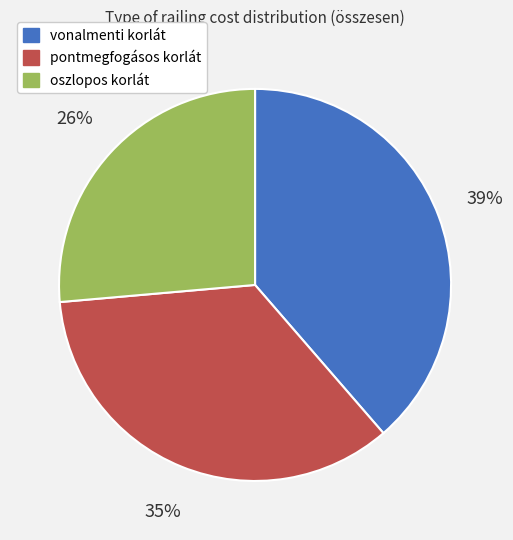

Combined, do oszlopos korlát and vonalmenti korlát account for over 50%?

Yes